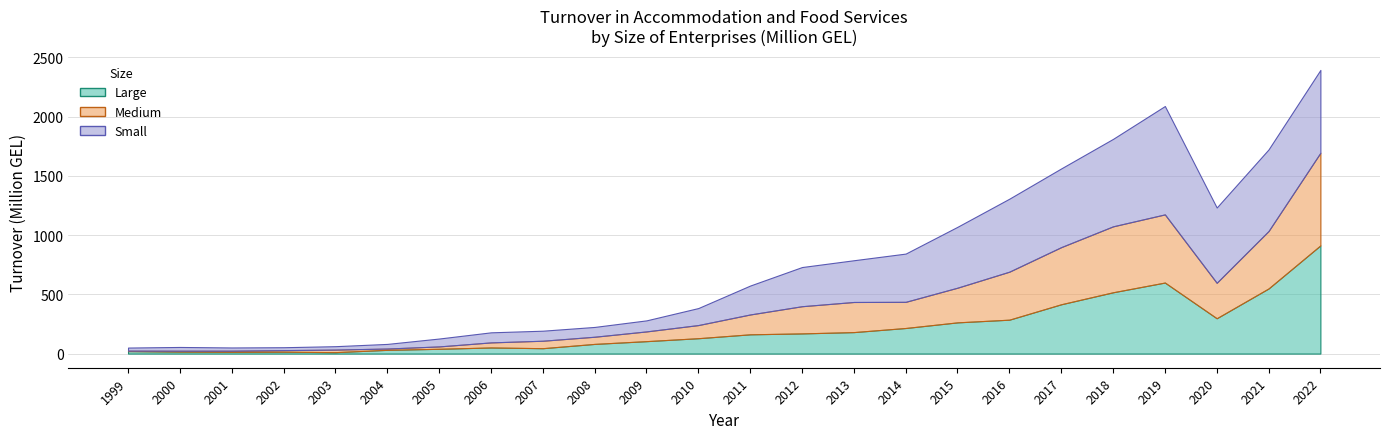

Rank the series at 2003 from highest to lowest value.

Small, Medium, Large